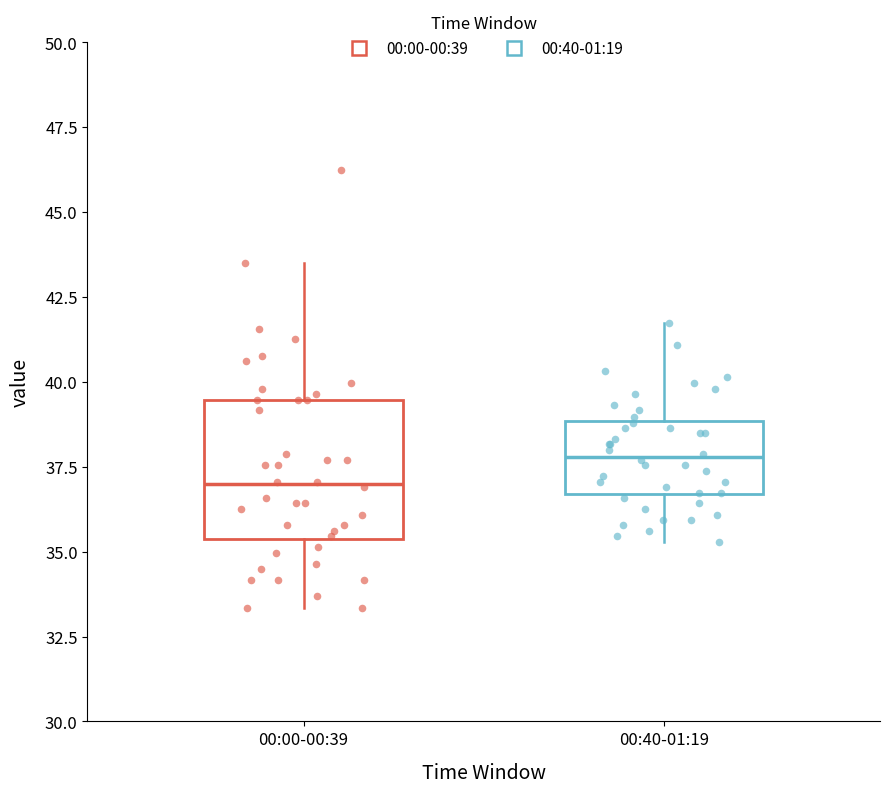

Comparing the boxes themselves (not the whiskers), which one is the tallest?

00:00-00:39